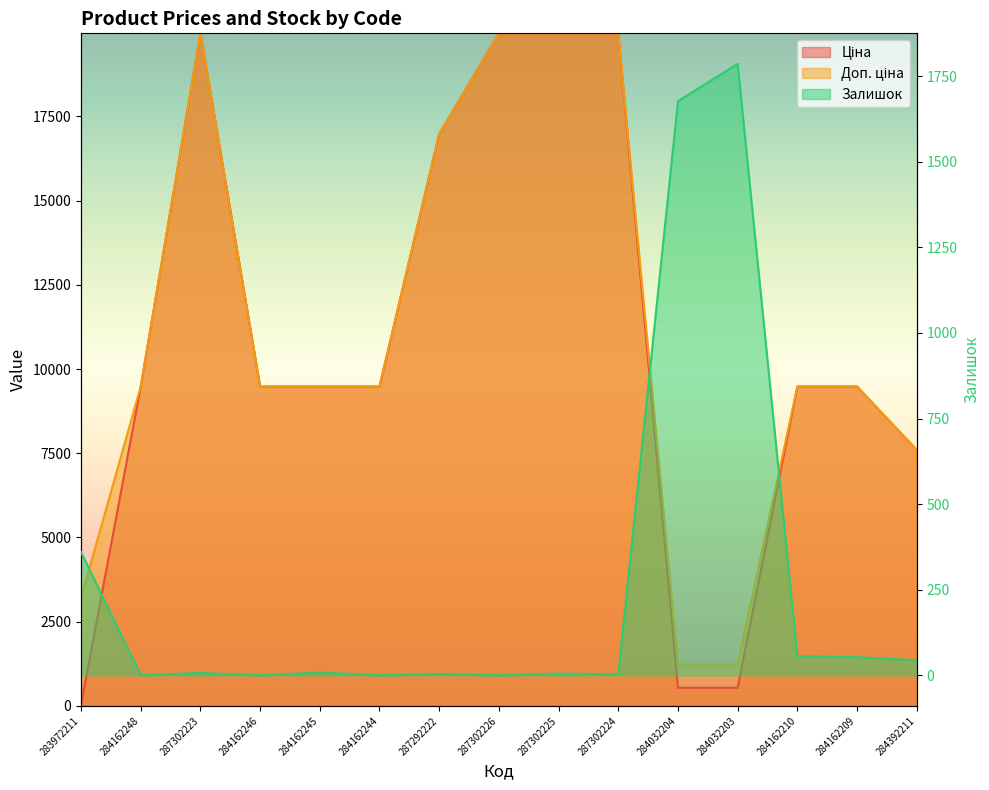

Which series ends up on top after the final intersection of Залишок and Ціна?

Ціна